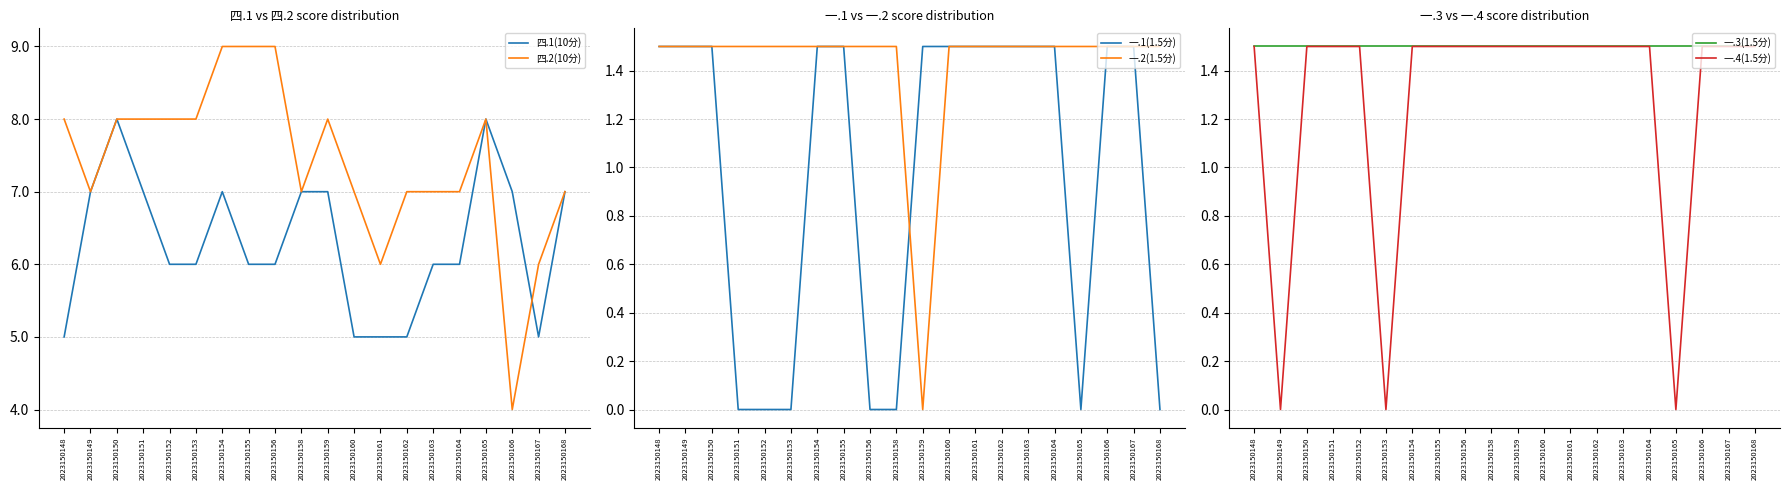

What is the difference between the maximum and minimum values in the 四.2(10分) series?

5